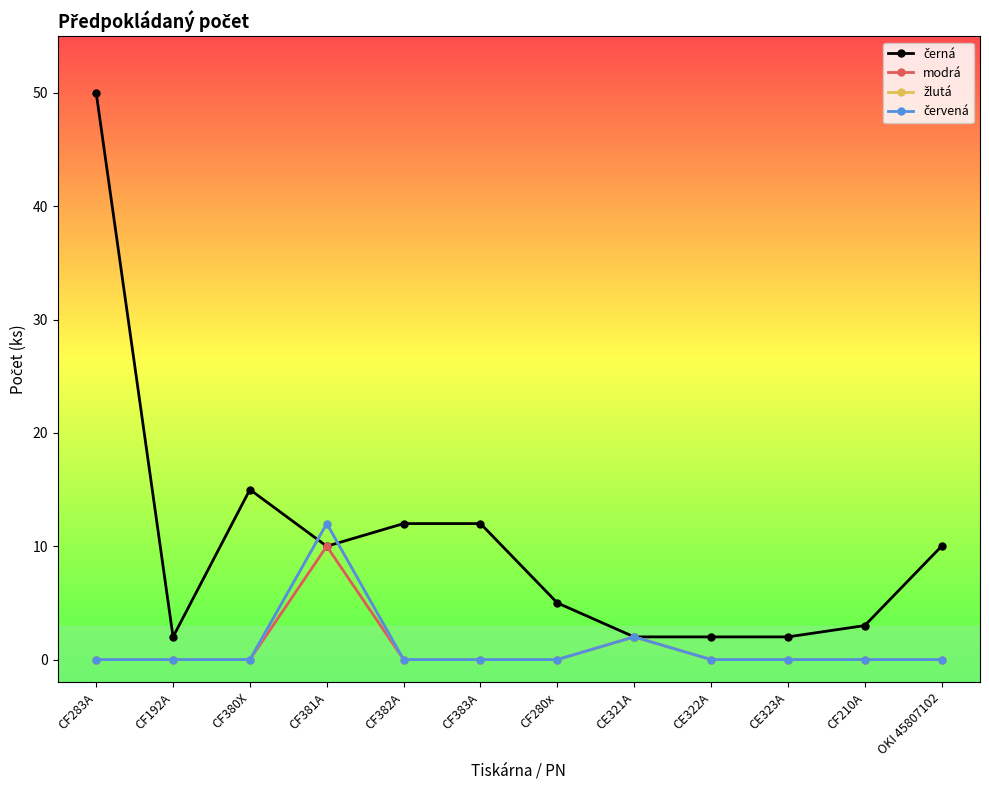

What position from the right is CF381A?

9